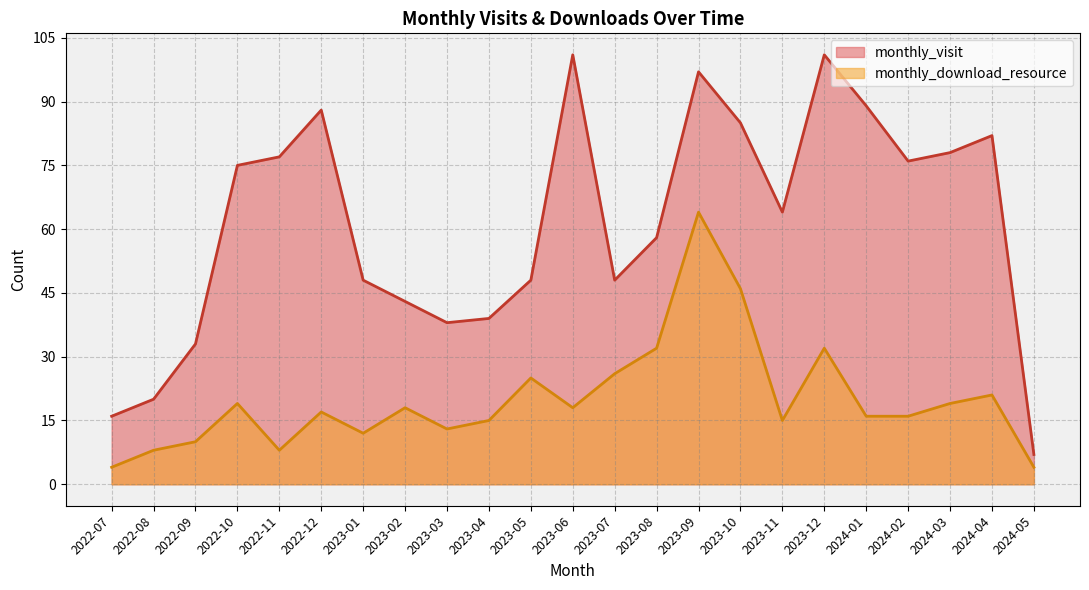

Where is the first local maximum for monthly_visit?

2022-12